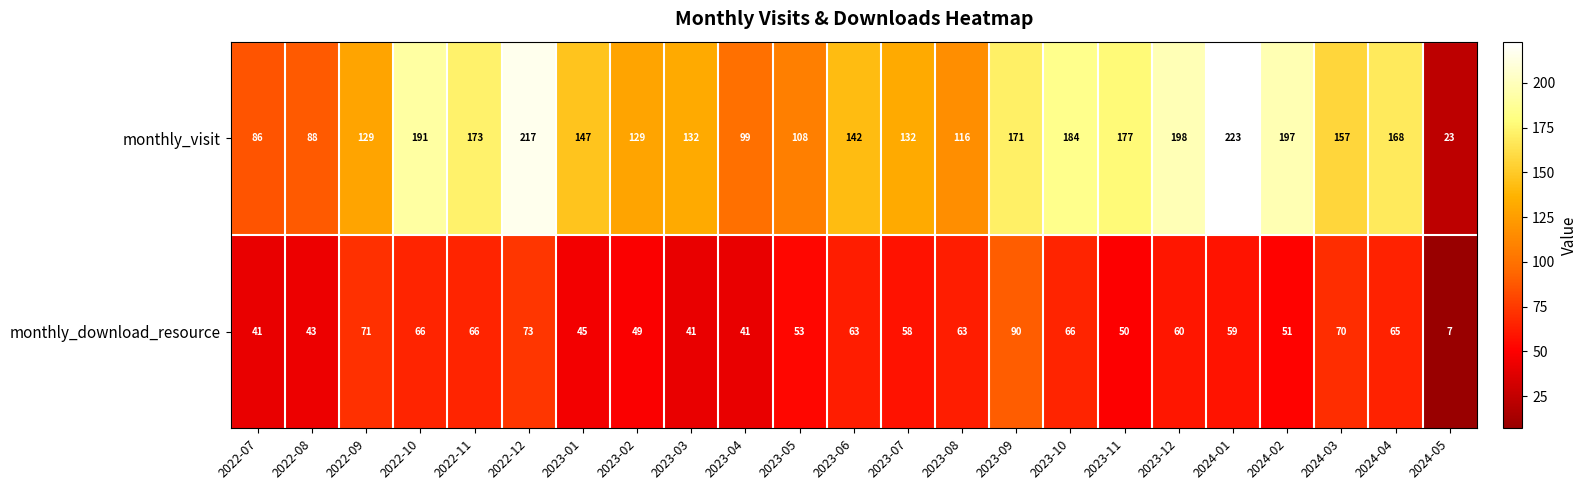

What is the maximum value shown in the chart?

223